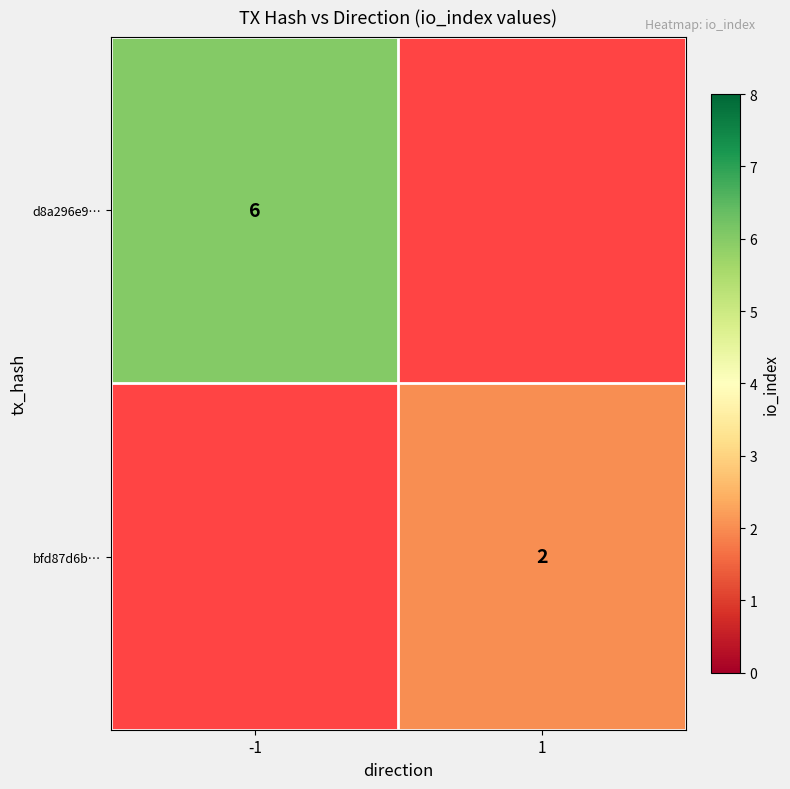

True or false: bfd87d6b… has a value of 3 at 1.

False